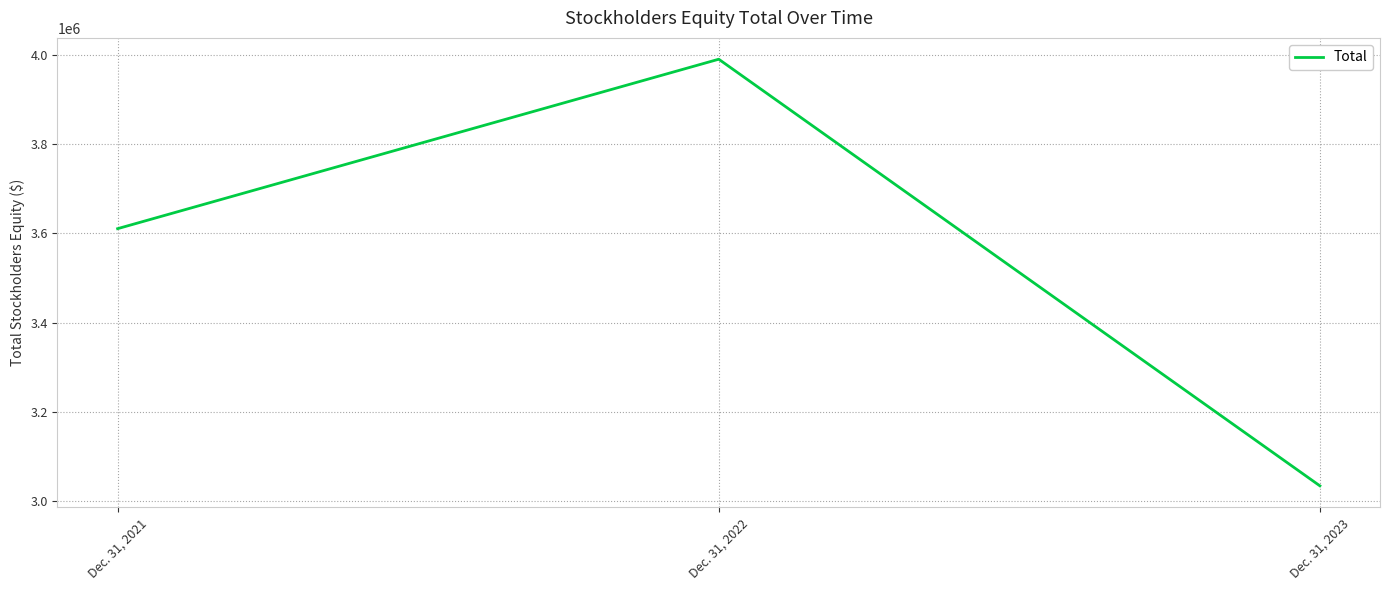

Reading left to right, list all the values displayed in this chart.

3610801	3990197	3034976